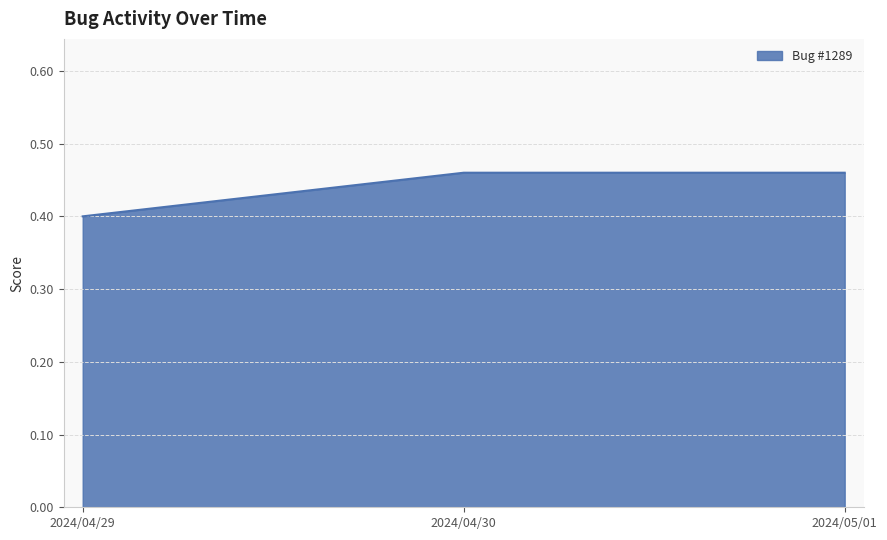

What is the minimum value shown in the chart?

0.4